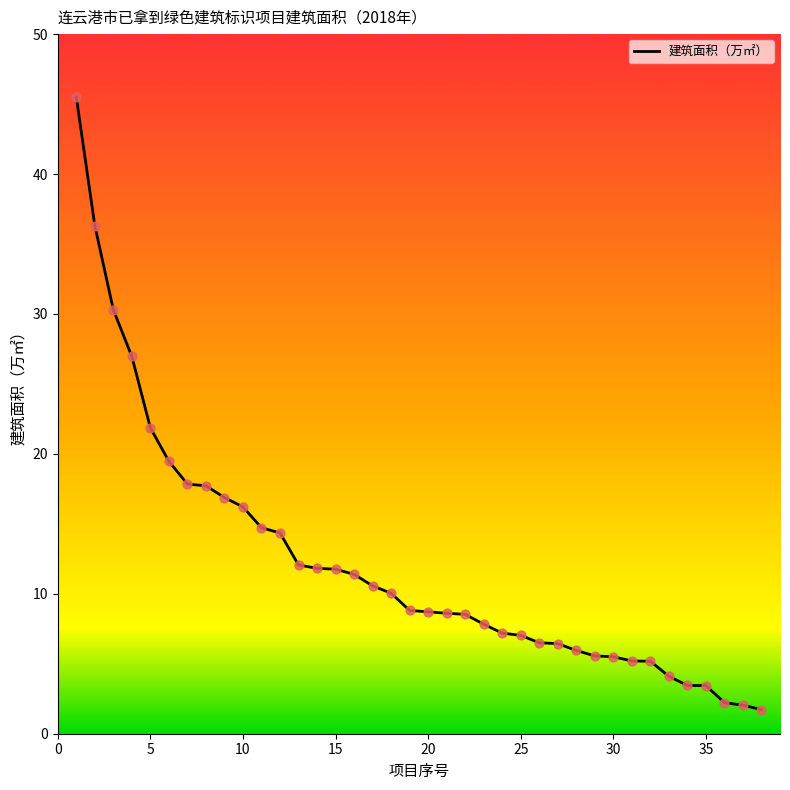

What is the difference between the maximum and minimum values?

43.8